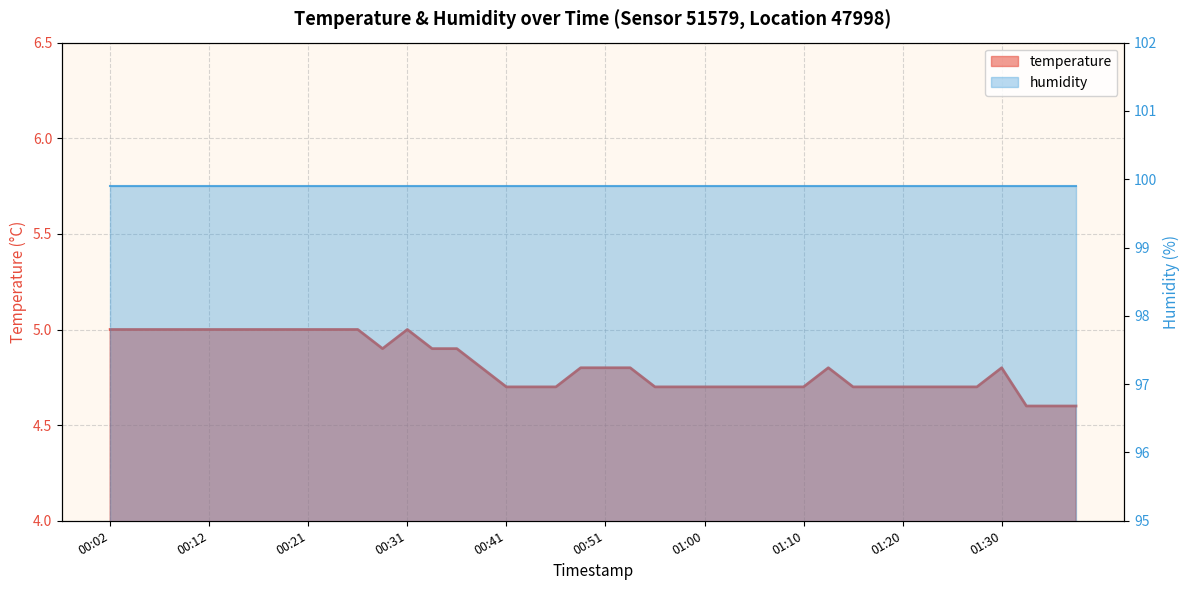

True or false: temperature and humidity intersect in this chart.

False